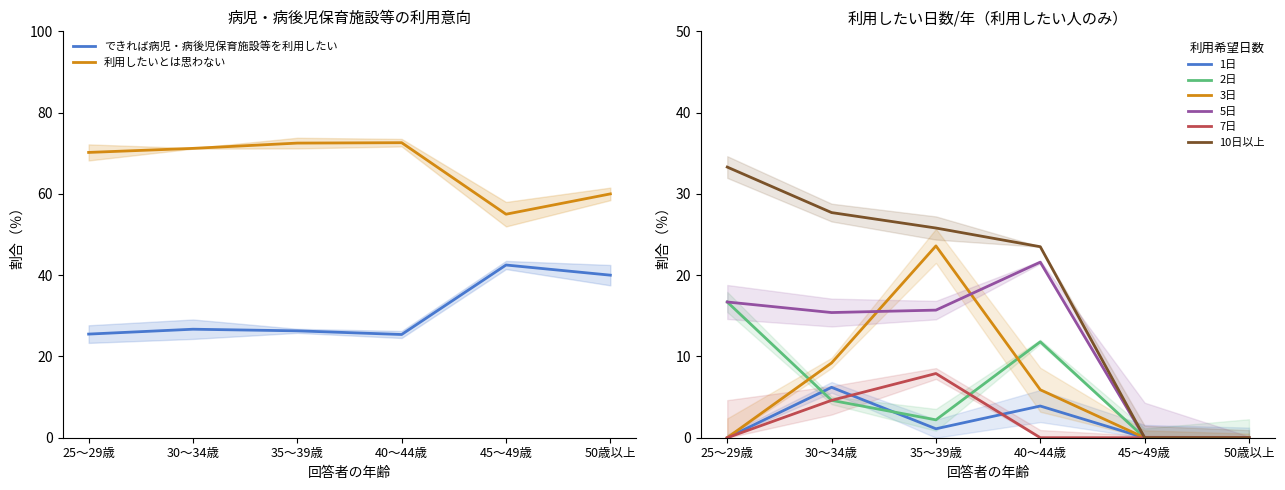

Rank the categories by できれば病児・病後児保育施設等を利用したい value from highest to lowest.

45～49歳, 50歳以上, 30～34歳, 35～39歳, 25～29歳, 40～44歳